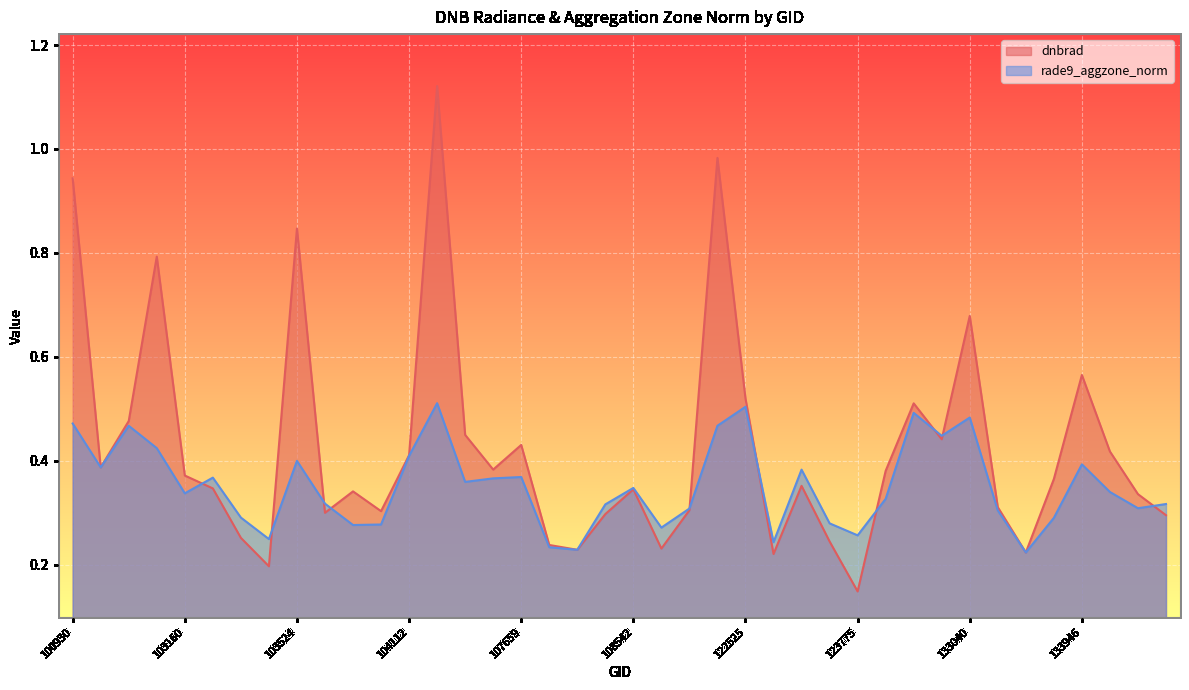

How many rade9_aggzone_norm values are between 0 and 1?

40